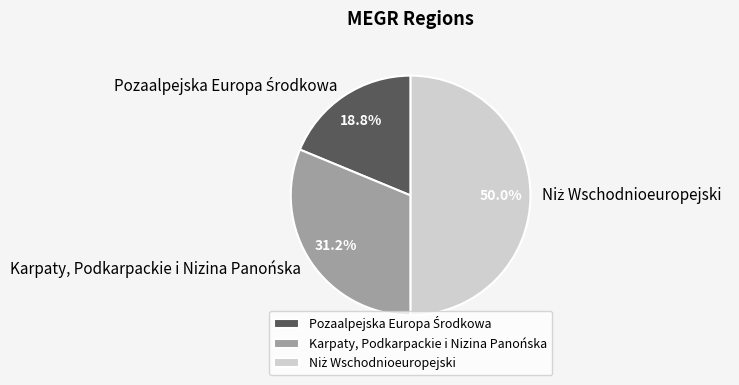

Does Karpaty, Podkarpackie i Nizina Panońska account for over 50% of the chart?

No